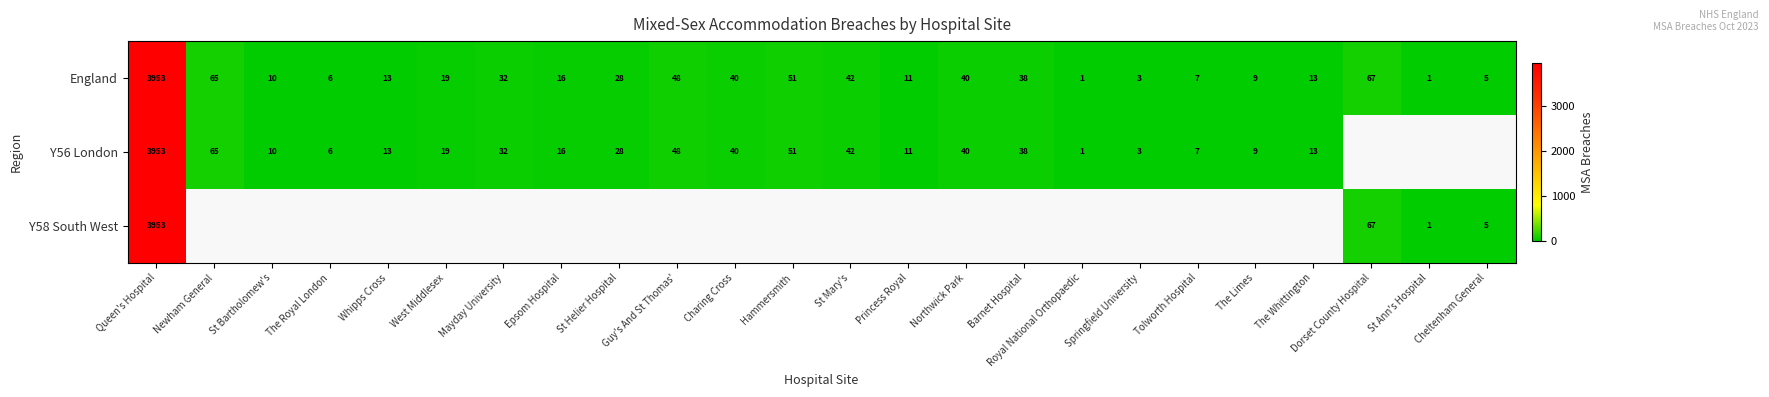

What is the greatest value displayed?

3953.0